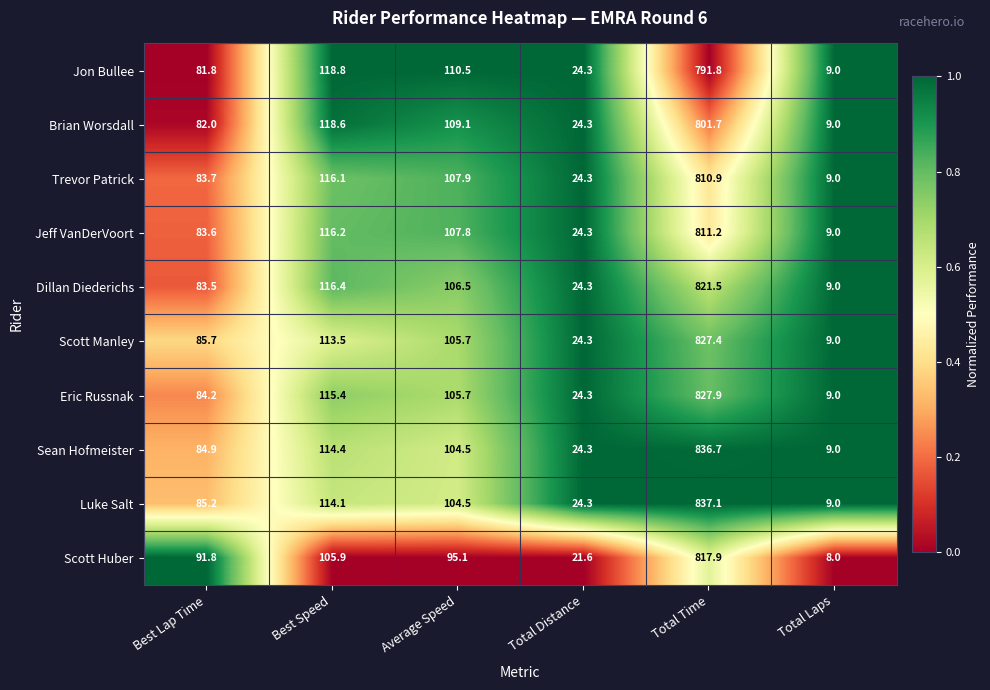

Which series has the largest range (max minus min)?

Luke Salt